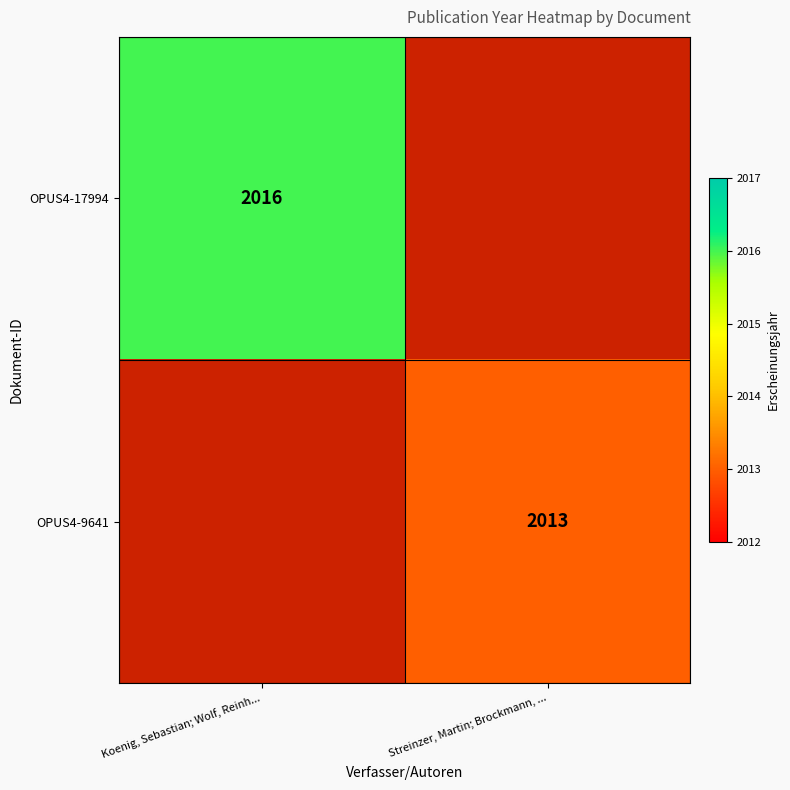

The value of OPUS4-9641 at Streinzer, Martin; Brockmann, ... is 2013. True or false?

True